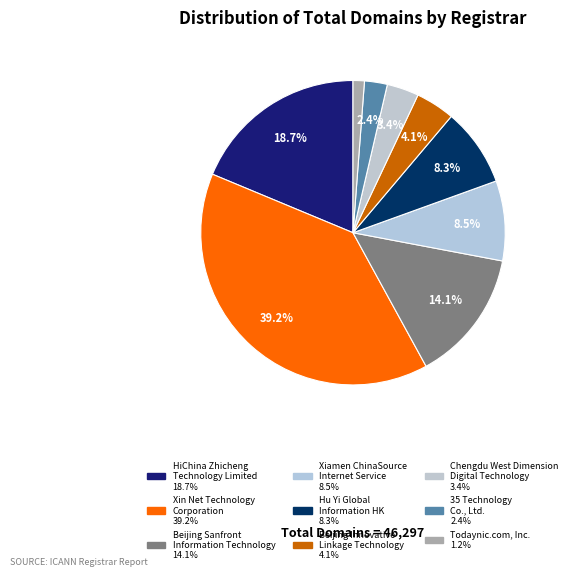

How many segments does this pie chart have?

9